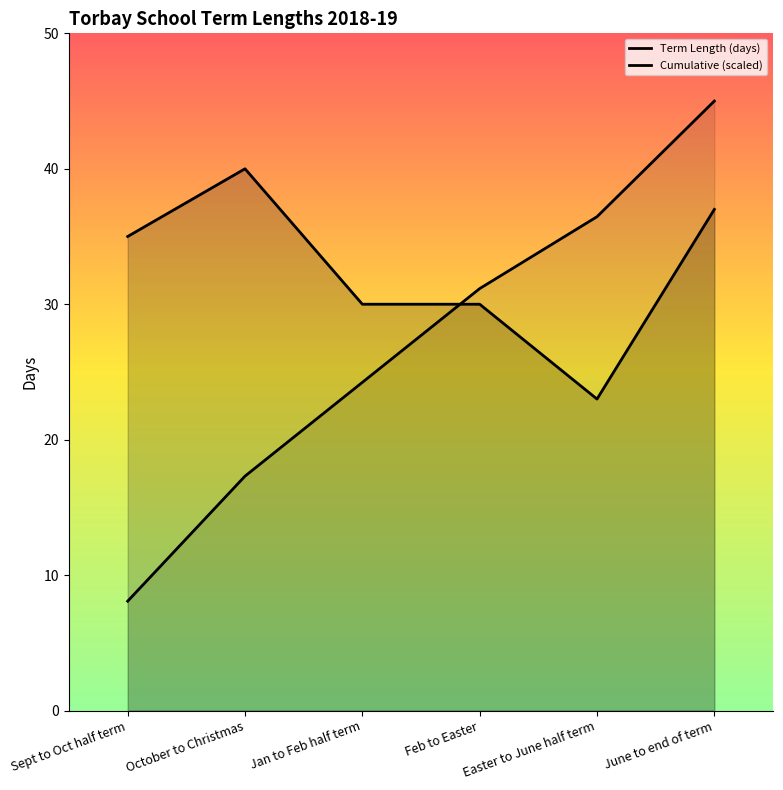

What is the difference between the maximum and minimum values in the Term Length (days) series?

17.0